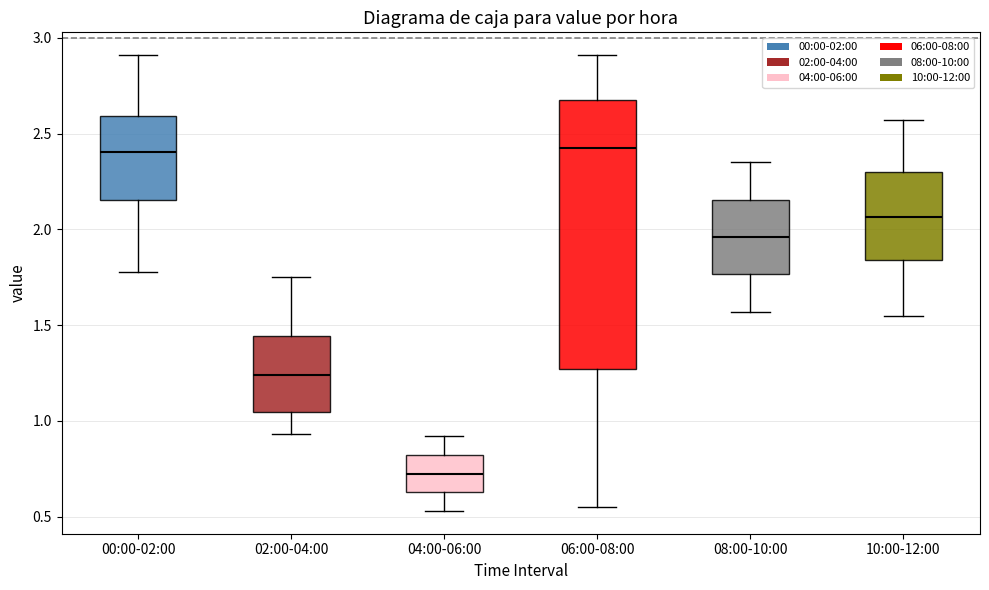

Comparing the boxes themselves (not the whiskers), which one is the tallest?

06:00-08:00